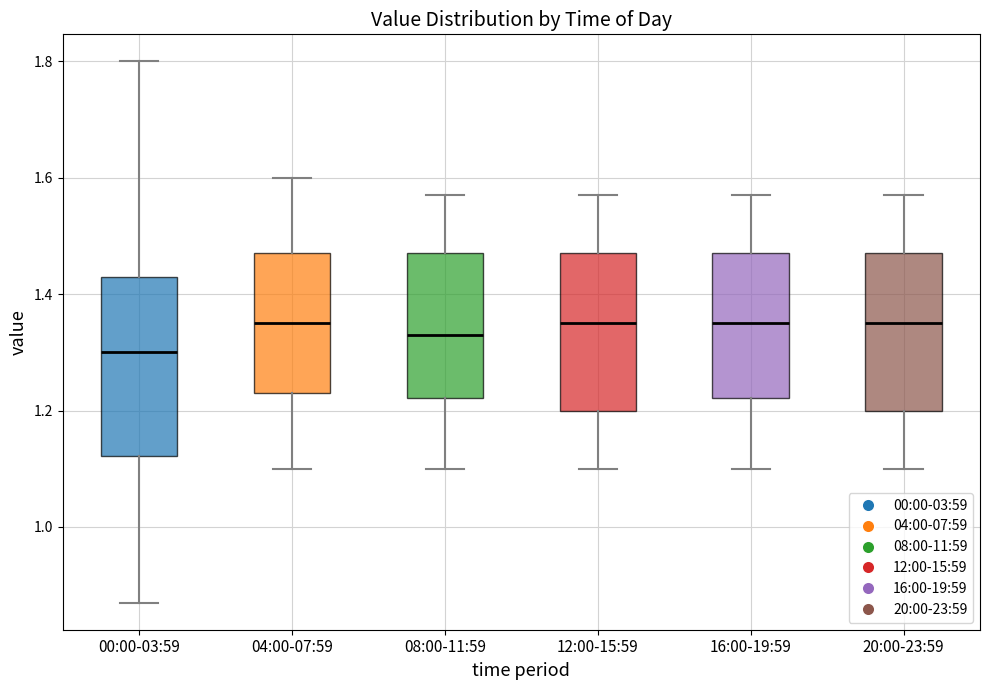

Where is the lower edge of the box for 04:00-07:59 on the y-axis? The values are not printed on the chart, so give them approximately, as read against the axis.

1.24